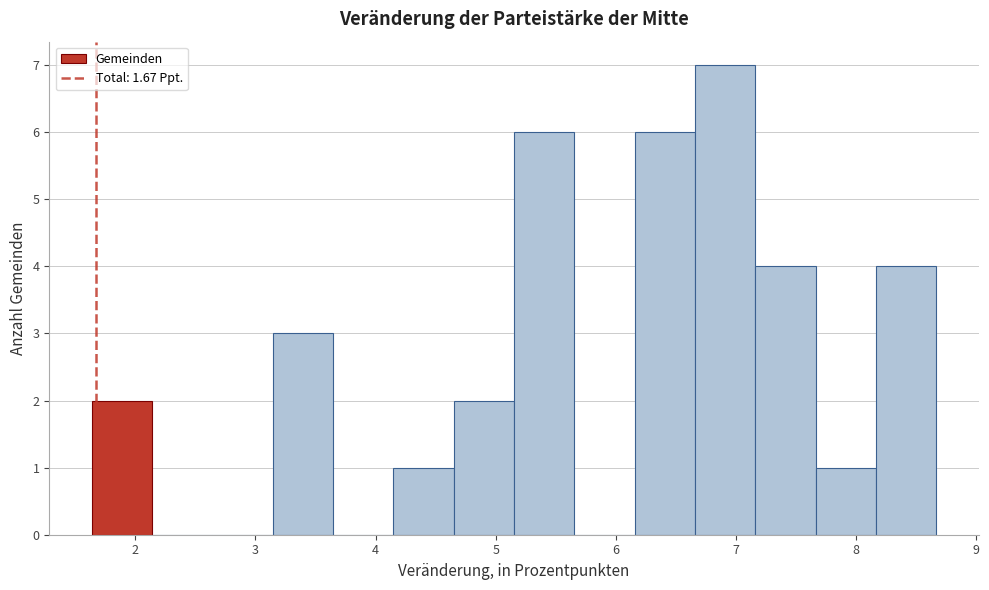

Which range on the x-axis has the tallest bar?

6.7 to 7.2